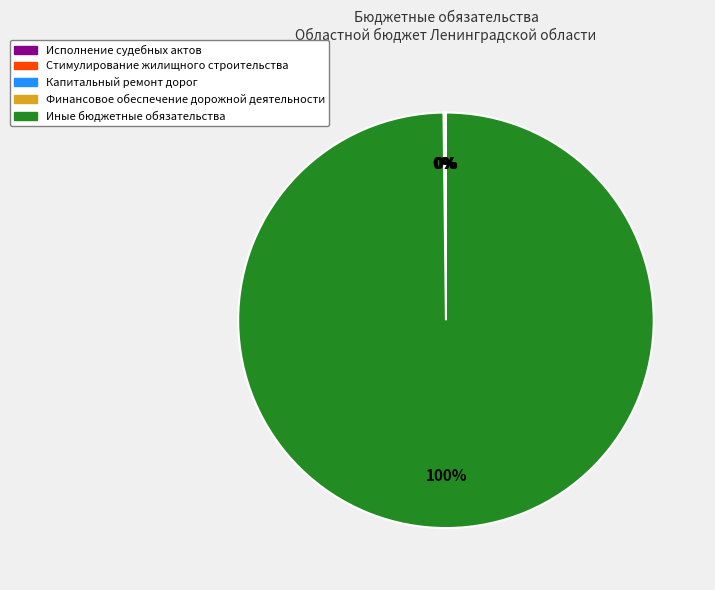

Is there any slice that represents more than half of the pie?

Yes